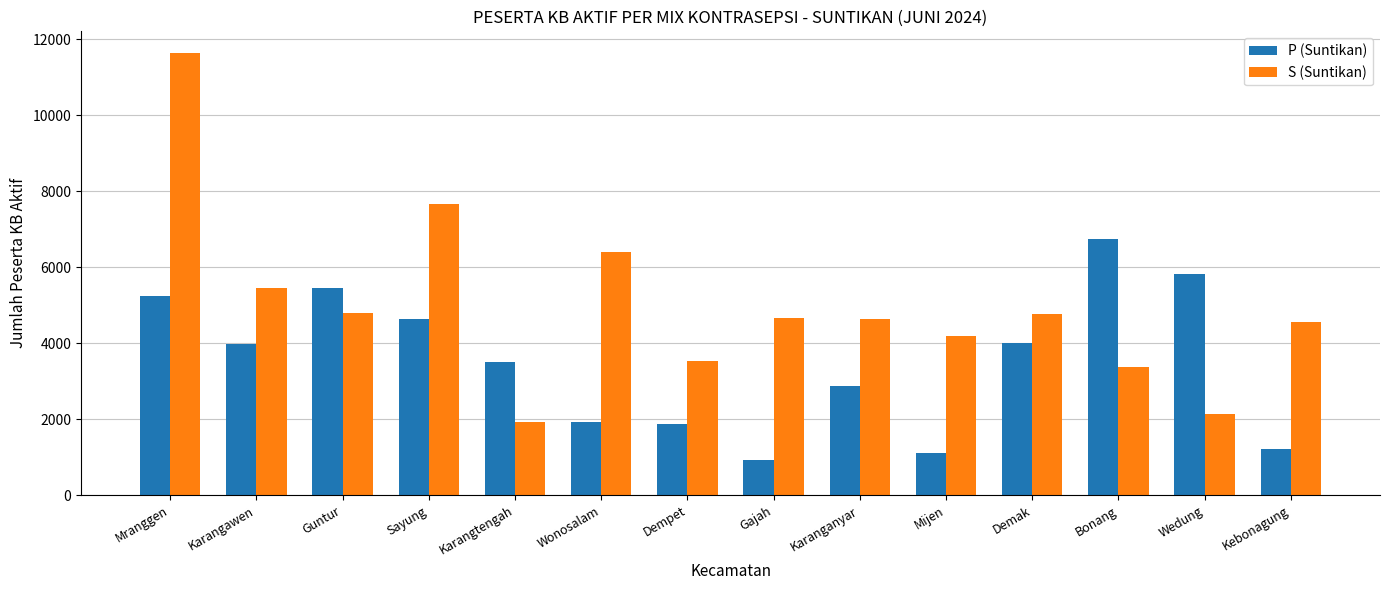

Which category has the lowest value across all series?

Gajah